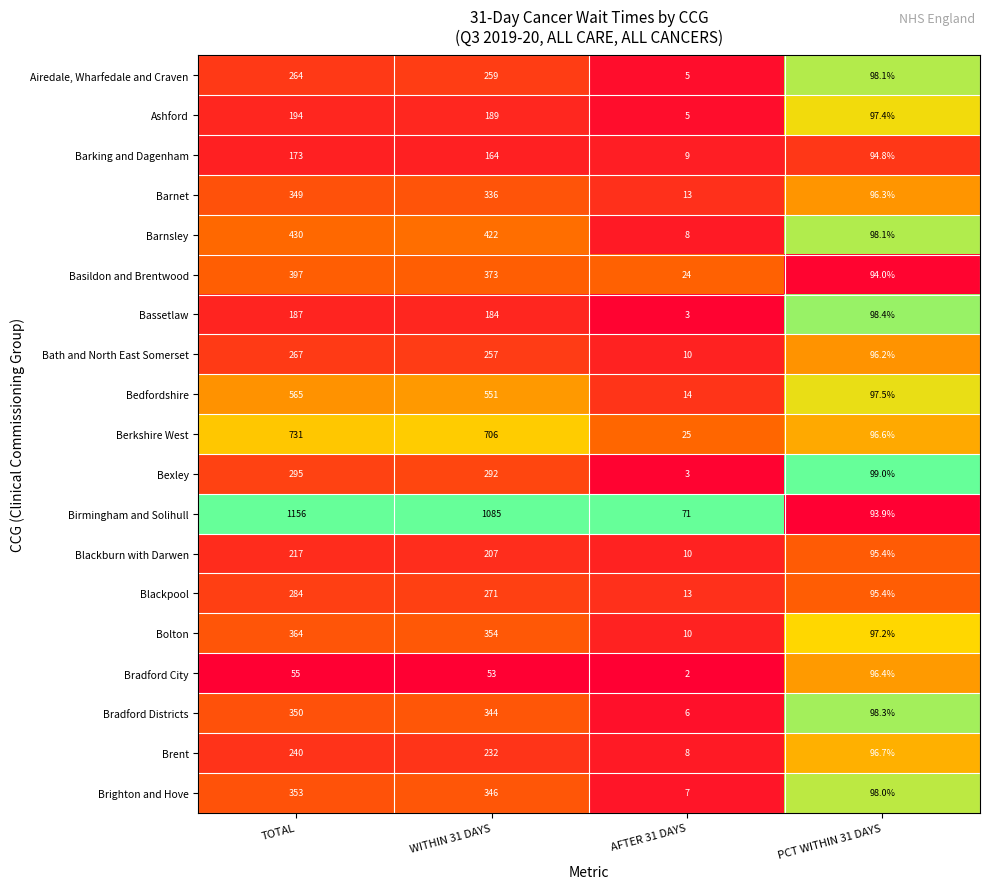

Which series changed the most between WITHIN 31 DAYS and PCT WITHIN 31 DAYS?

Birmingham and Solihull